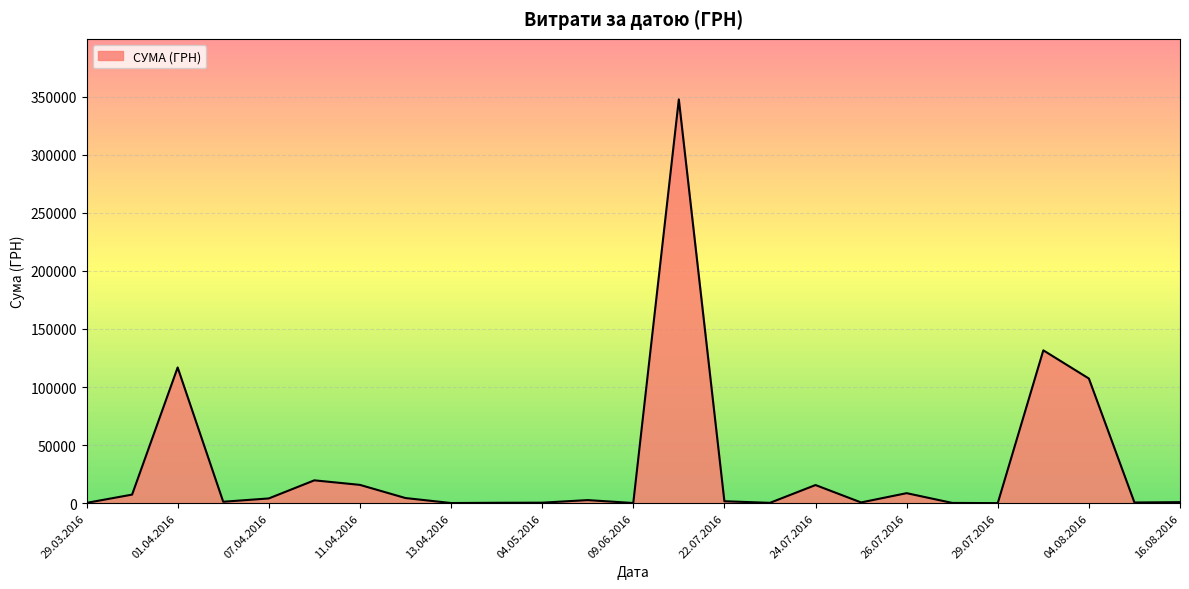

What is the greatest value displayed?

347609.8